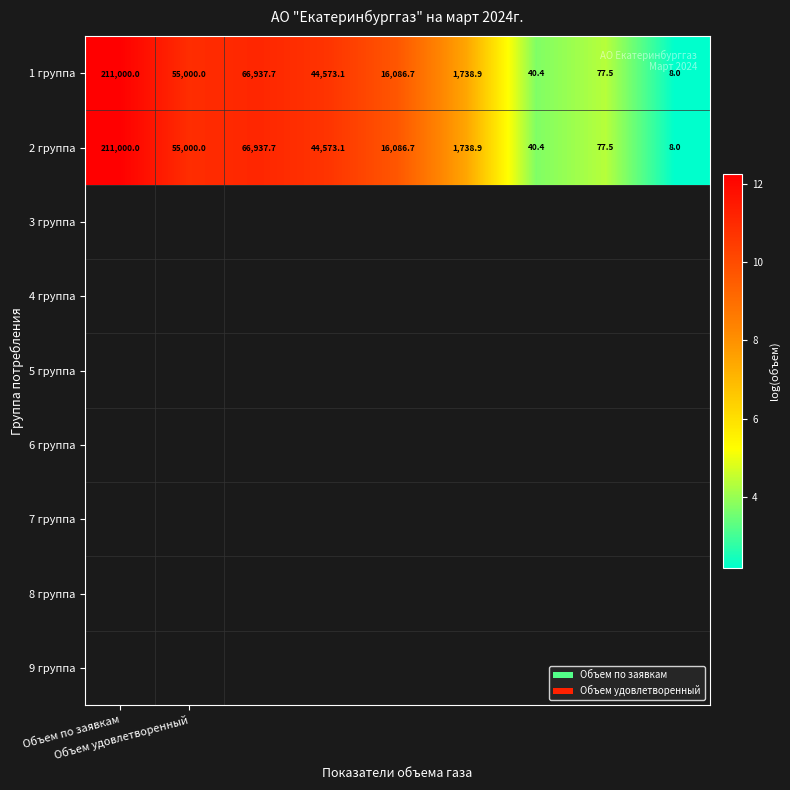

What is the smallest value displayed?

8.0